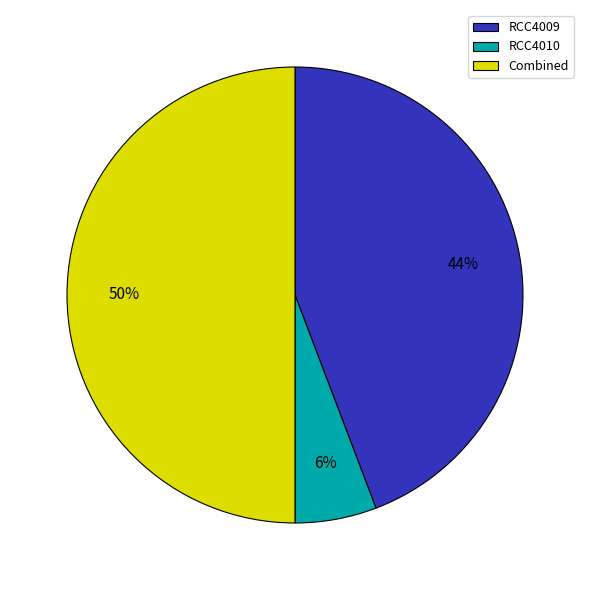

How many segments does this pie chart have?

3